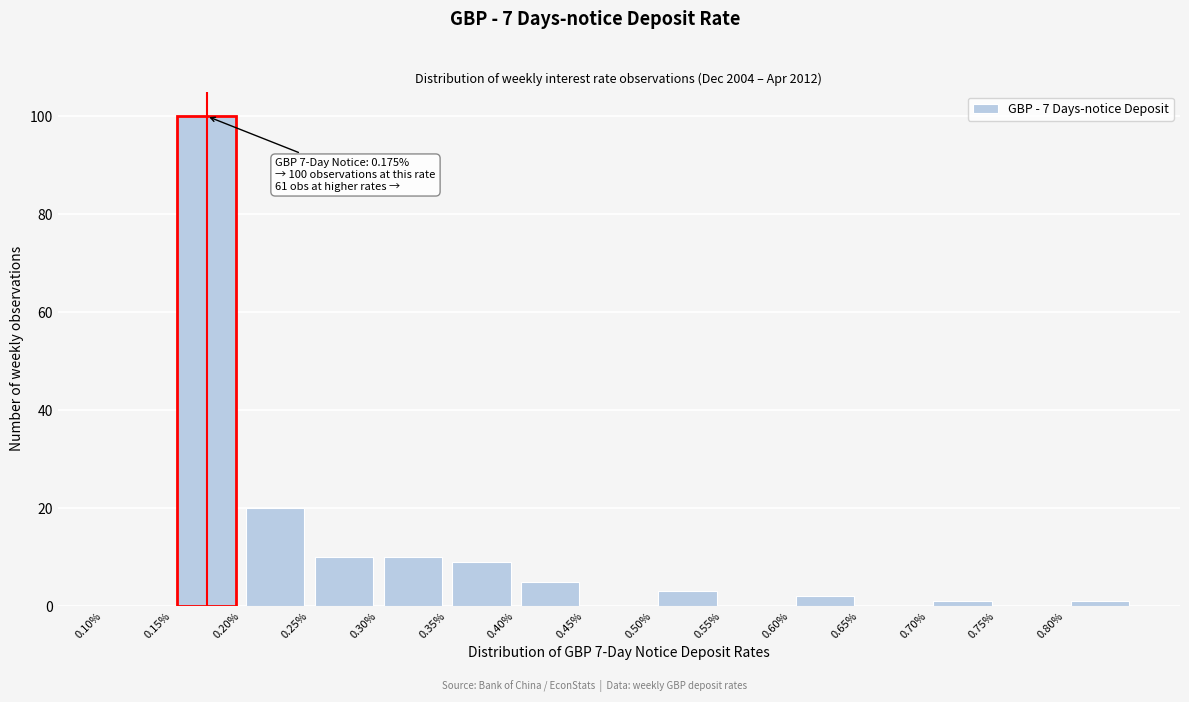

Which range on the x-axis has the tallest bar?

0.15 to 0.20